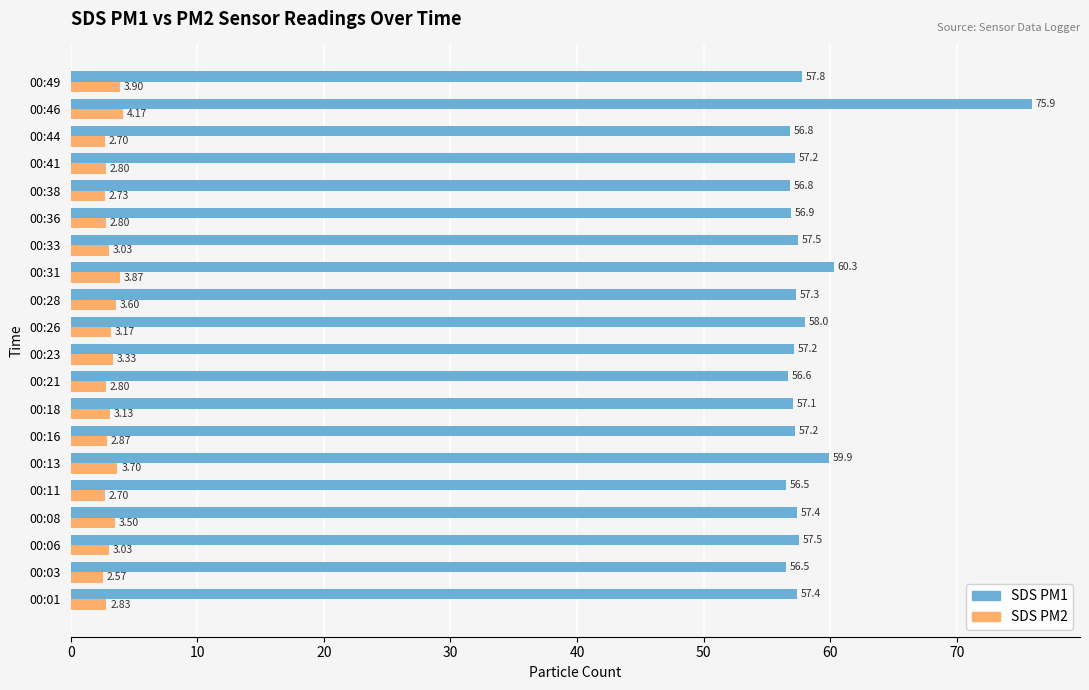

What is the sum of the SDS PM1 values at 00:38 and 00:41?

114.0